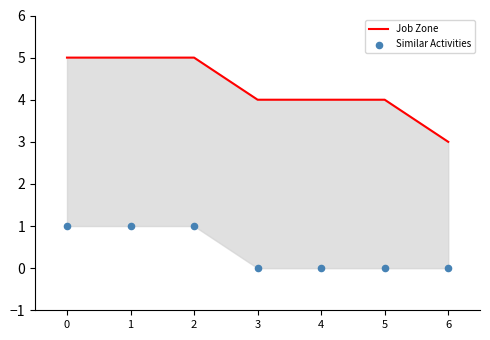

What are all the series names shown in the legend?

Job Zone, Similar Activities